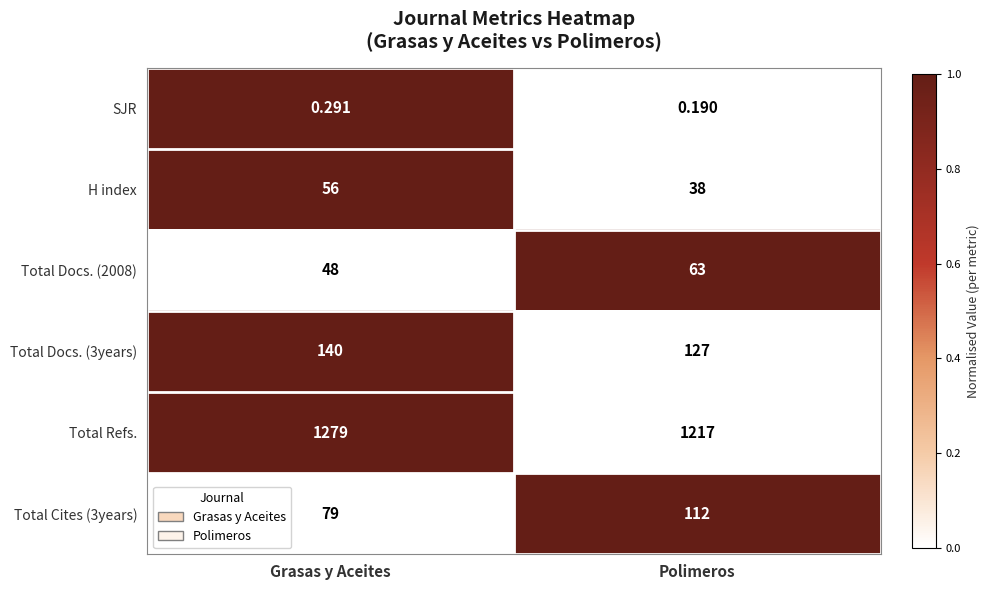

At which label does H index reach its minimum?

Polimeros